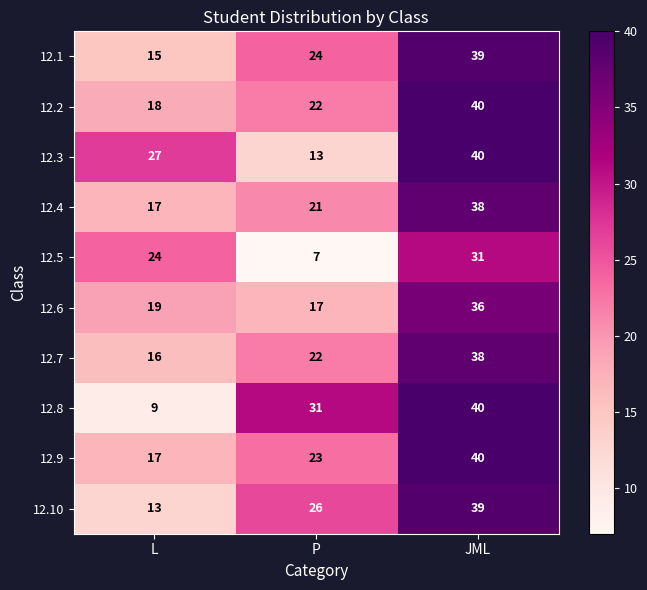

What is the difference between the highest and lowest values at P?

24